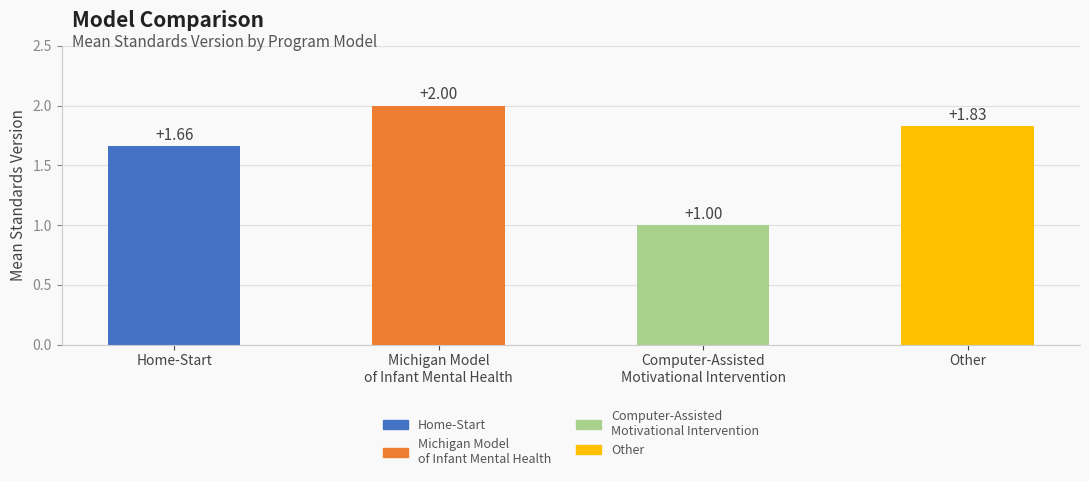

What is the smallest value displayed?

1.0